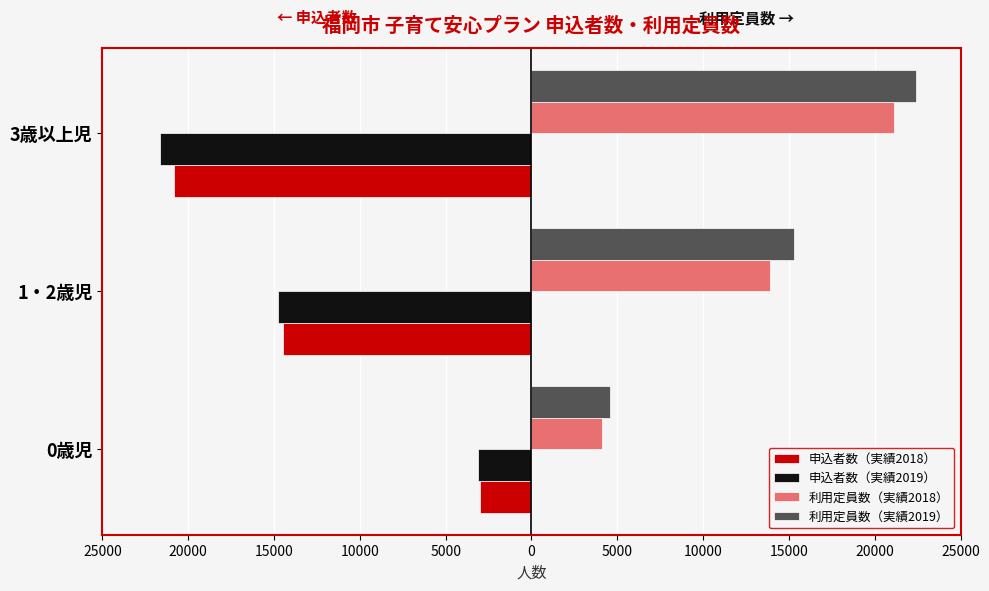

What are all the series names shown in the legend?

申込者数（実績2018）, 申込者数（実績2019）, 利用定員数（実績2018）, 利用定員数（実績2019）